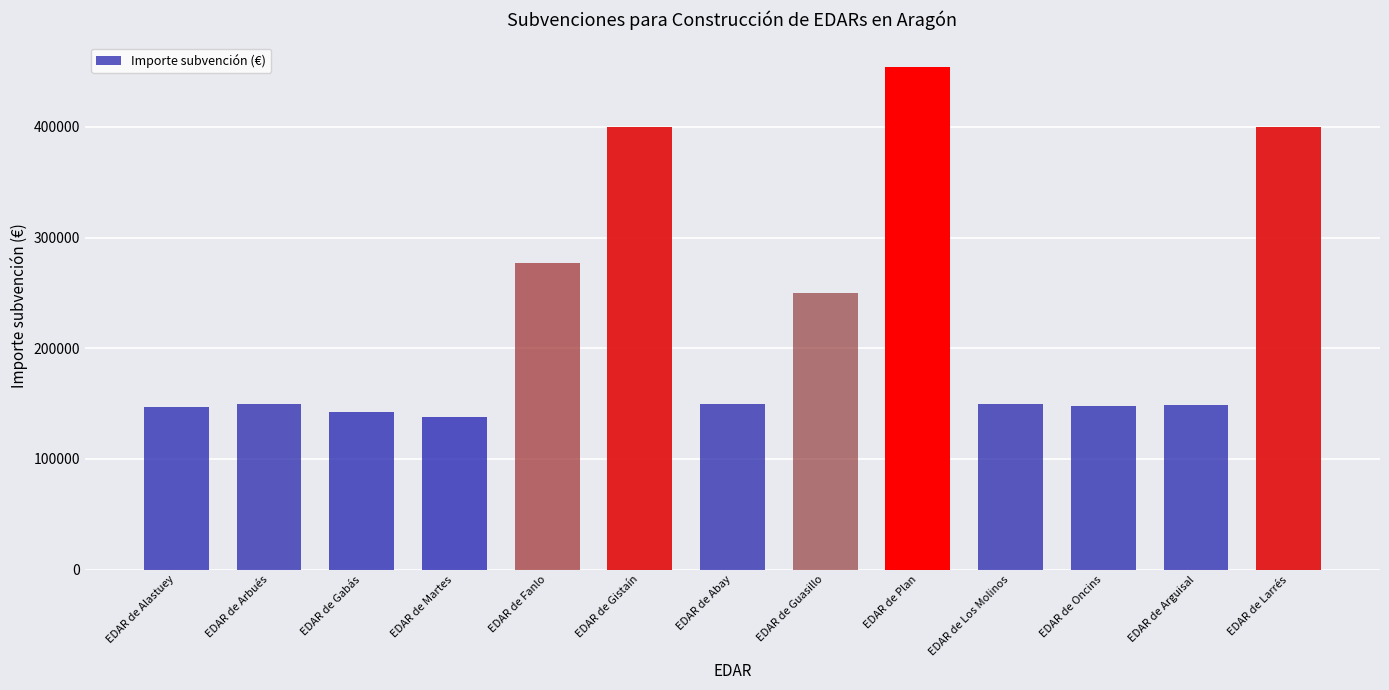

Count the number of categories in the chart.

13